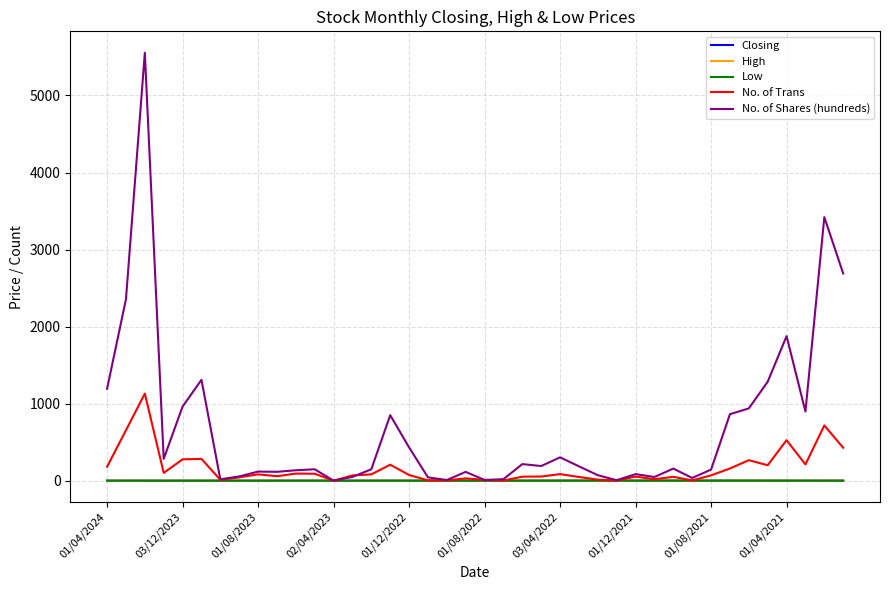

Which series has the largest total across all categories?

No. of Shares (hundreds)